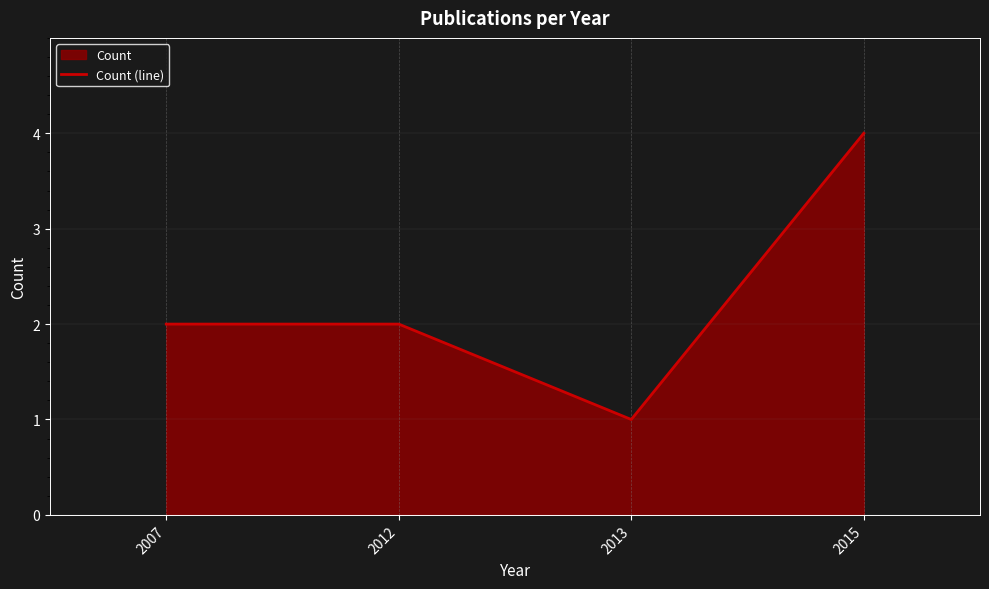

What is the minimum value shown in the chart?

1